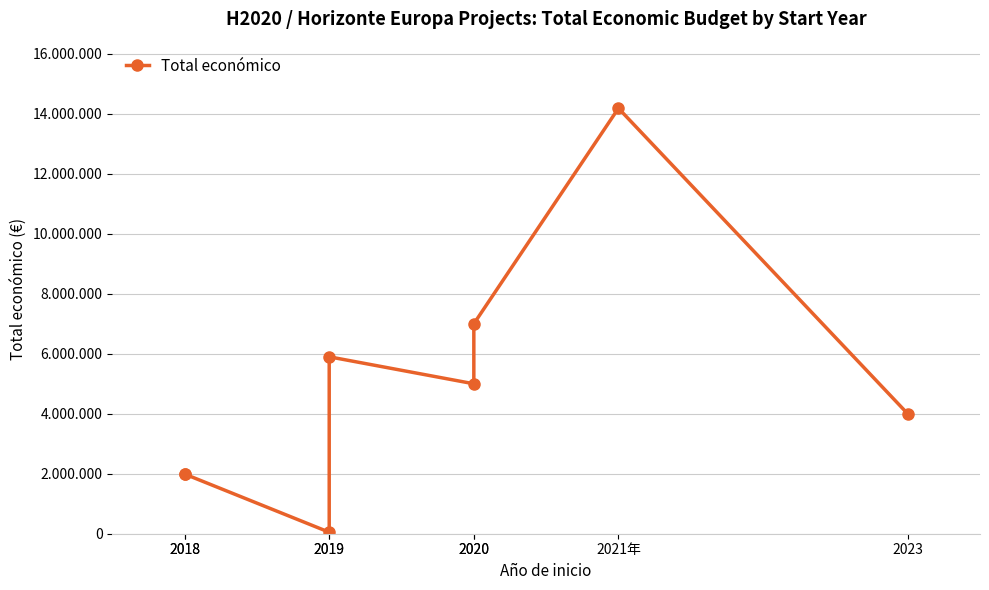

What is the change in value from 2018 to 2019?

-1940368